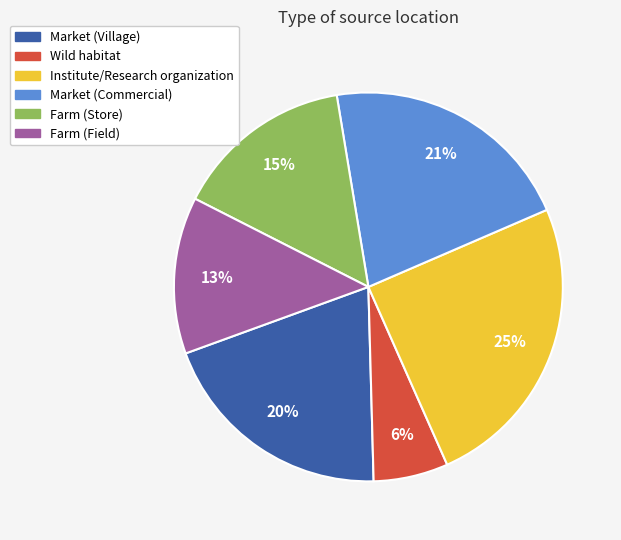

The Market (Village) slice represents 10% of the pie. True or false?

False